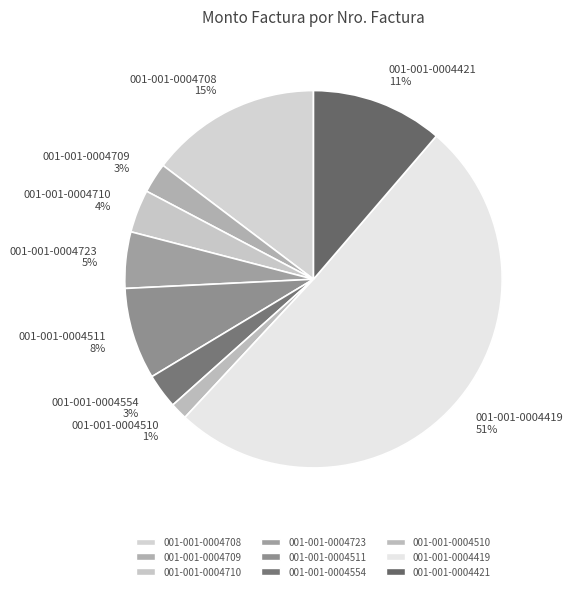

Is the sum of 001-001-0004554 3% and 001-001-0004710 4% greater than half?

No